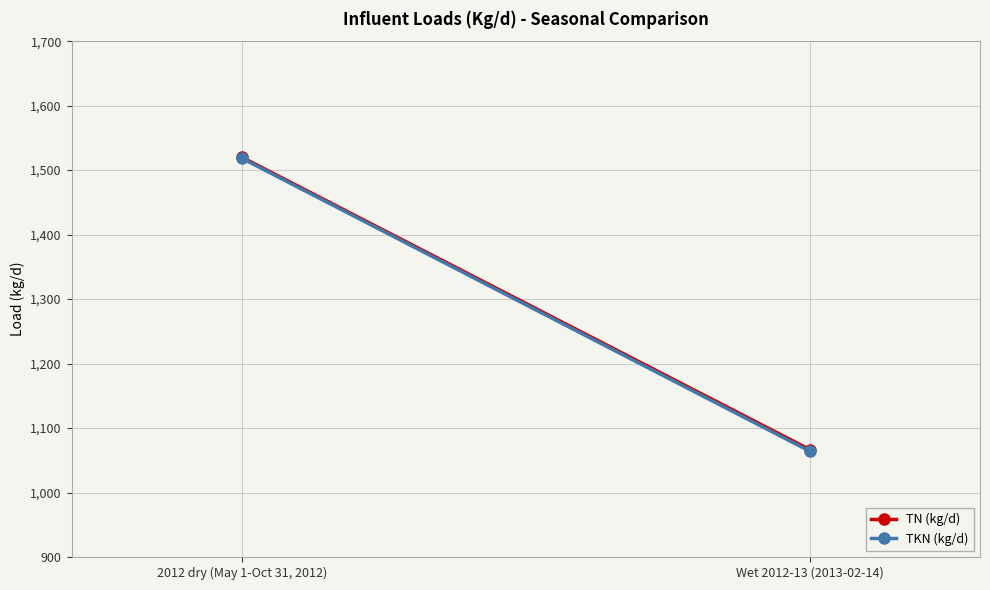

What is the sum of the TN (kg/d) values at Wet 2012-13 (2013-02-14) and 2012 dry (May 1-Oct 31, 2012)?

2586.7